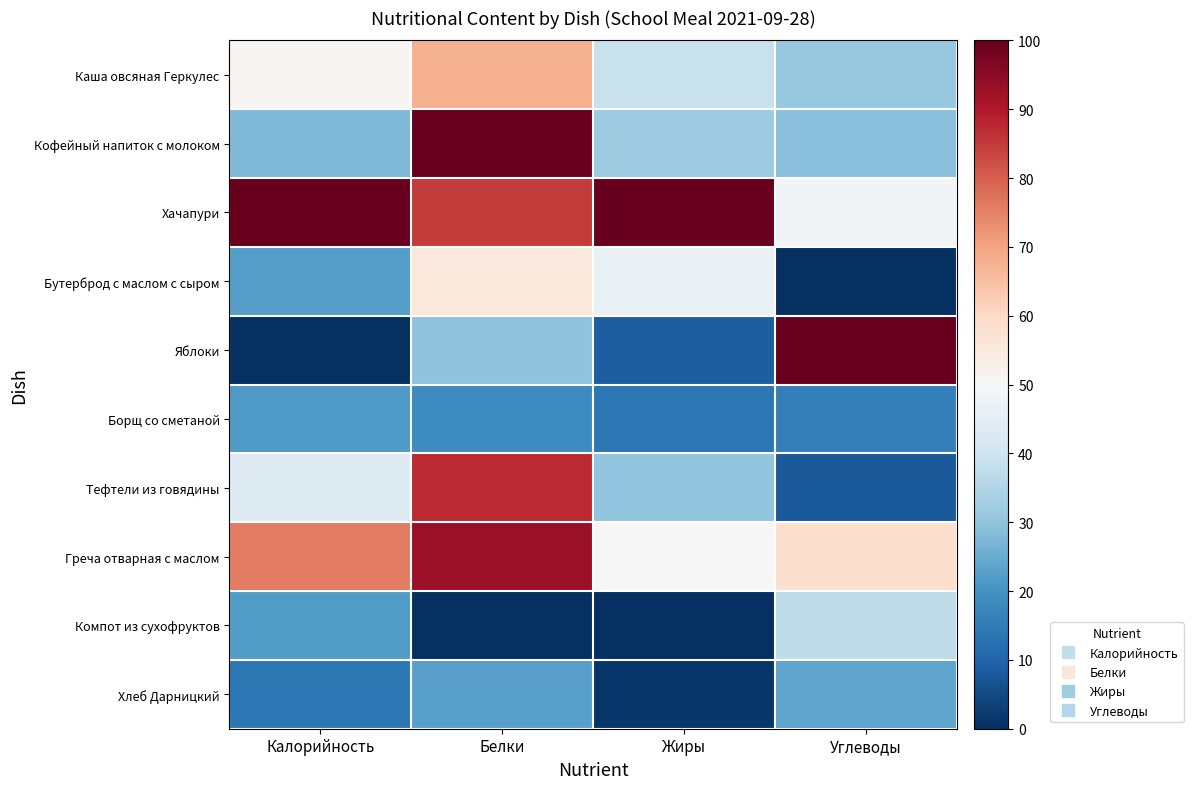

Rank the series by their maximum value, from lowest to highest.

Борщ со сметаной, Хлеб Дарницкий, Компот из сухофруктов, Бутерброд с маслом с сыром, Каша овсяная Геркулес, Тефтели из говядины, Греча отварная с маслом, Кофейный напиток с молоком, Хачапури, Яблоки